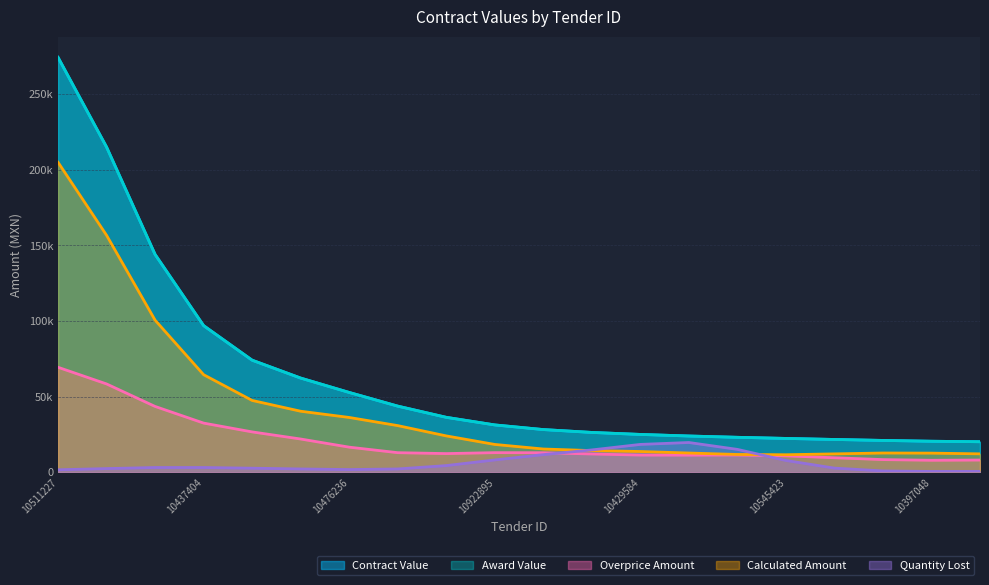

What is the sum of all contracts.items.unit.value.amountOverprice values?

410012.6